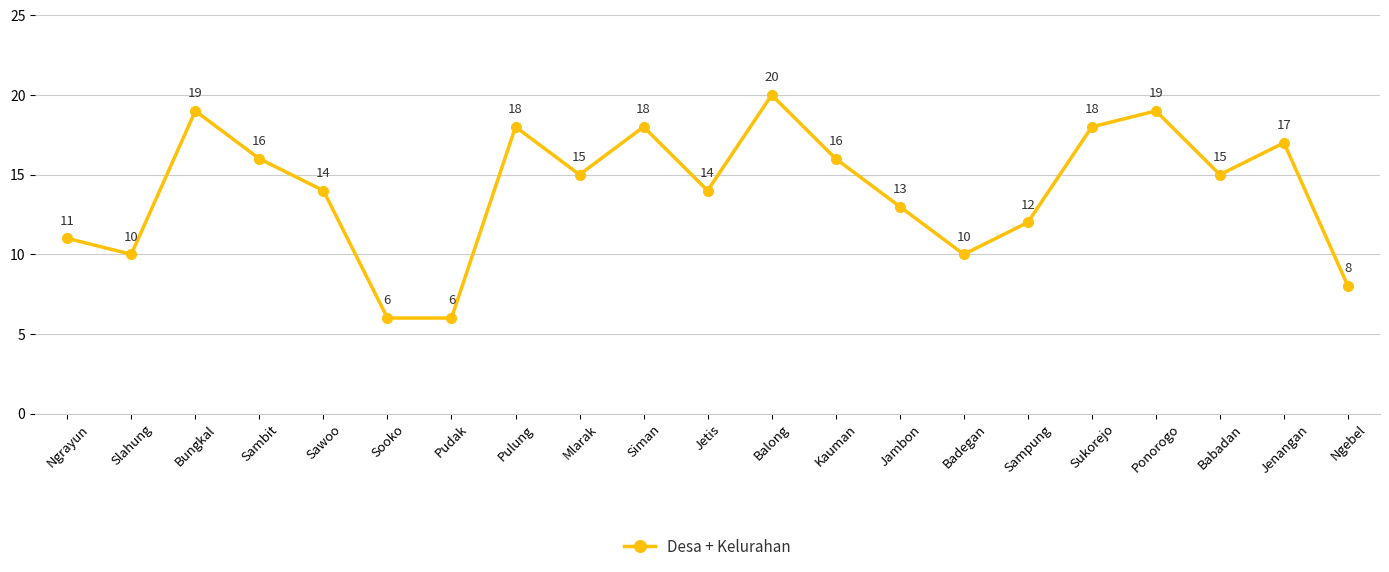

Does the chart display data point markers on the line(s)?

Yes